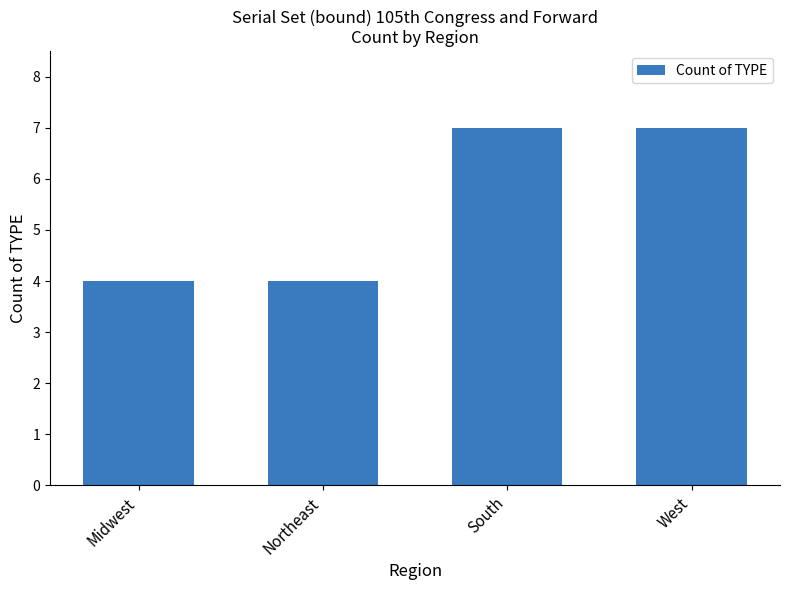

Read the value at South.

7